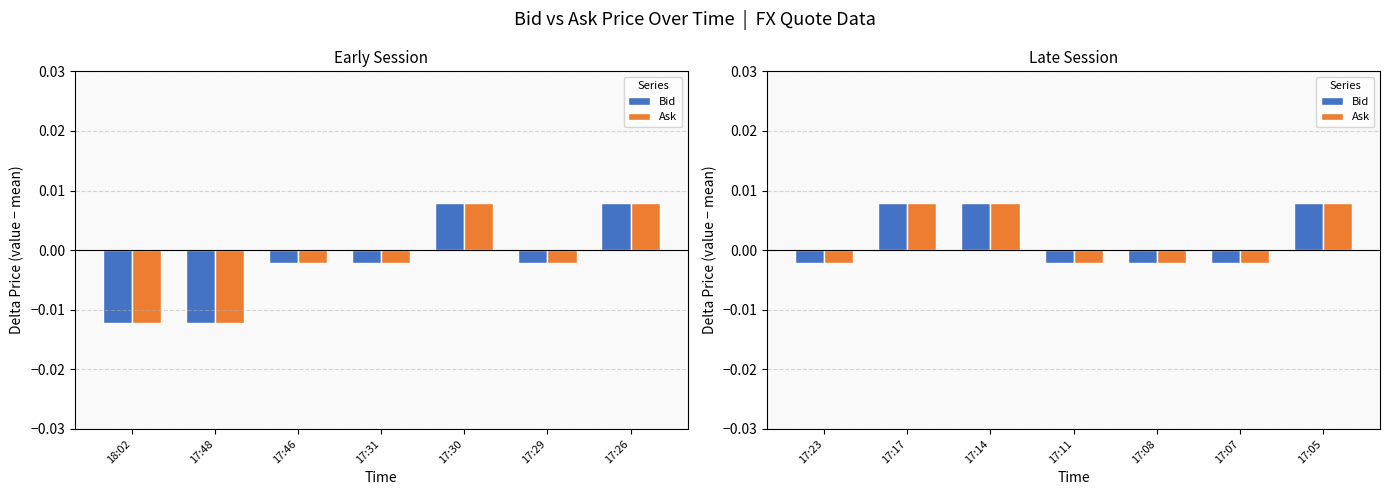

True or false: Ask has a value of 0.0 at 17:17.

False